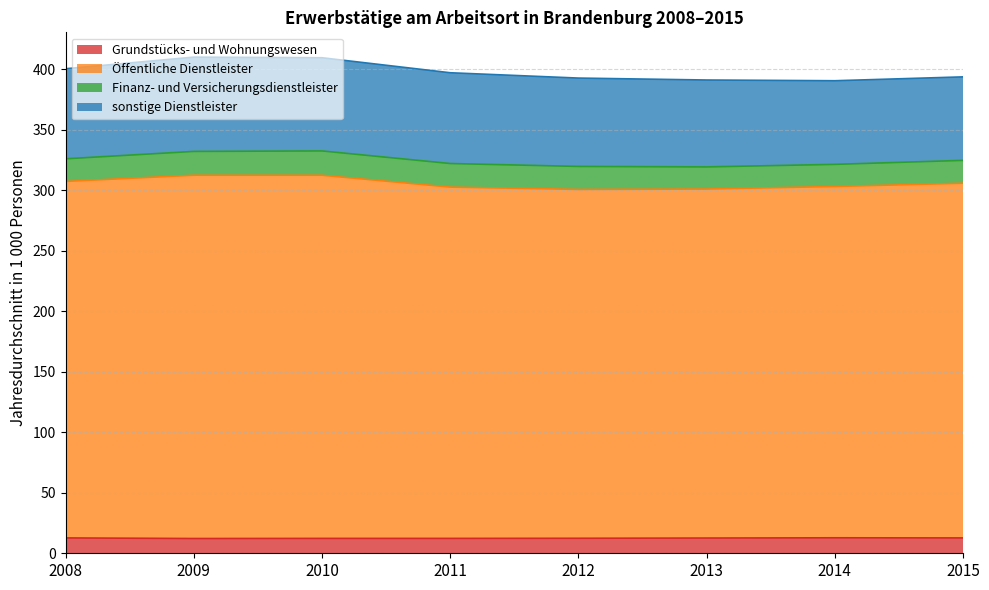

True or false: Grundstücks- und Wohnungswesen has more than 1 interior local peaks.

False